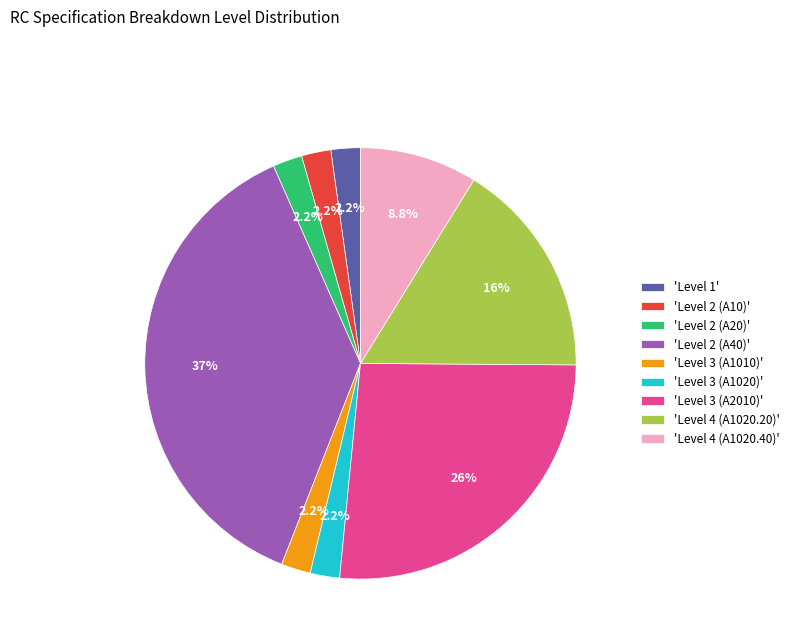

To the nearest percent, what is the difference between the largest and smallest slice percentages?

35%